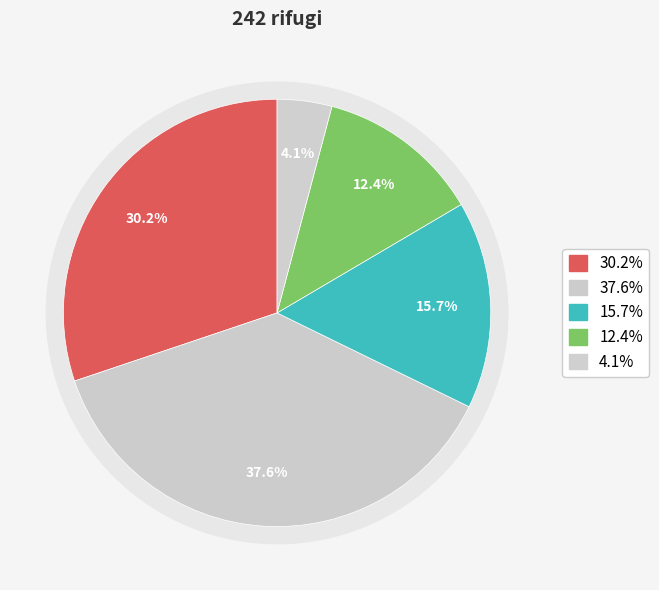

The Centro slice represents 27% of the pie. True or false?

False